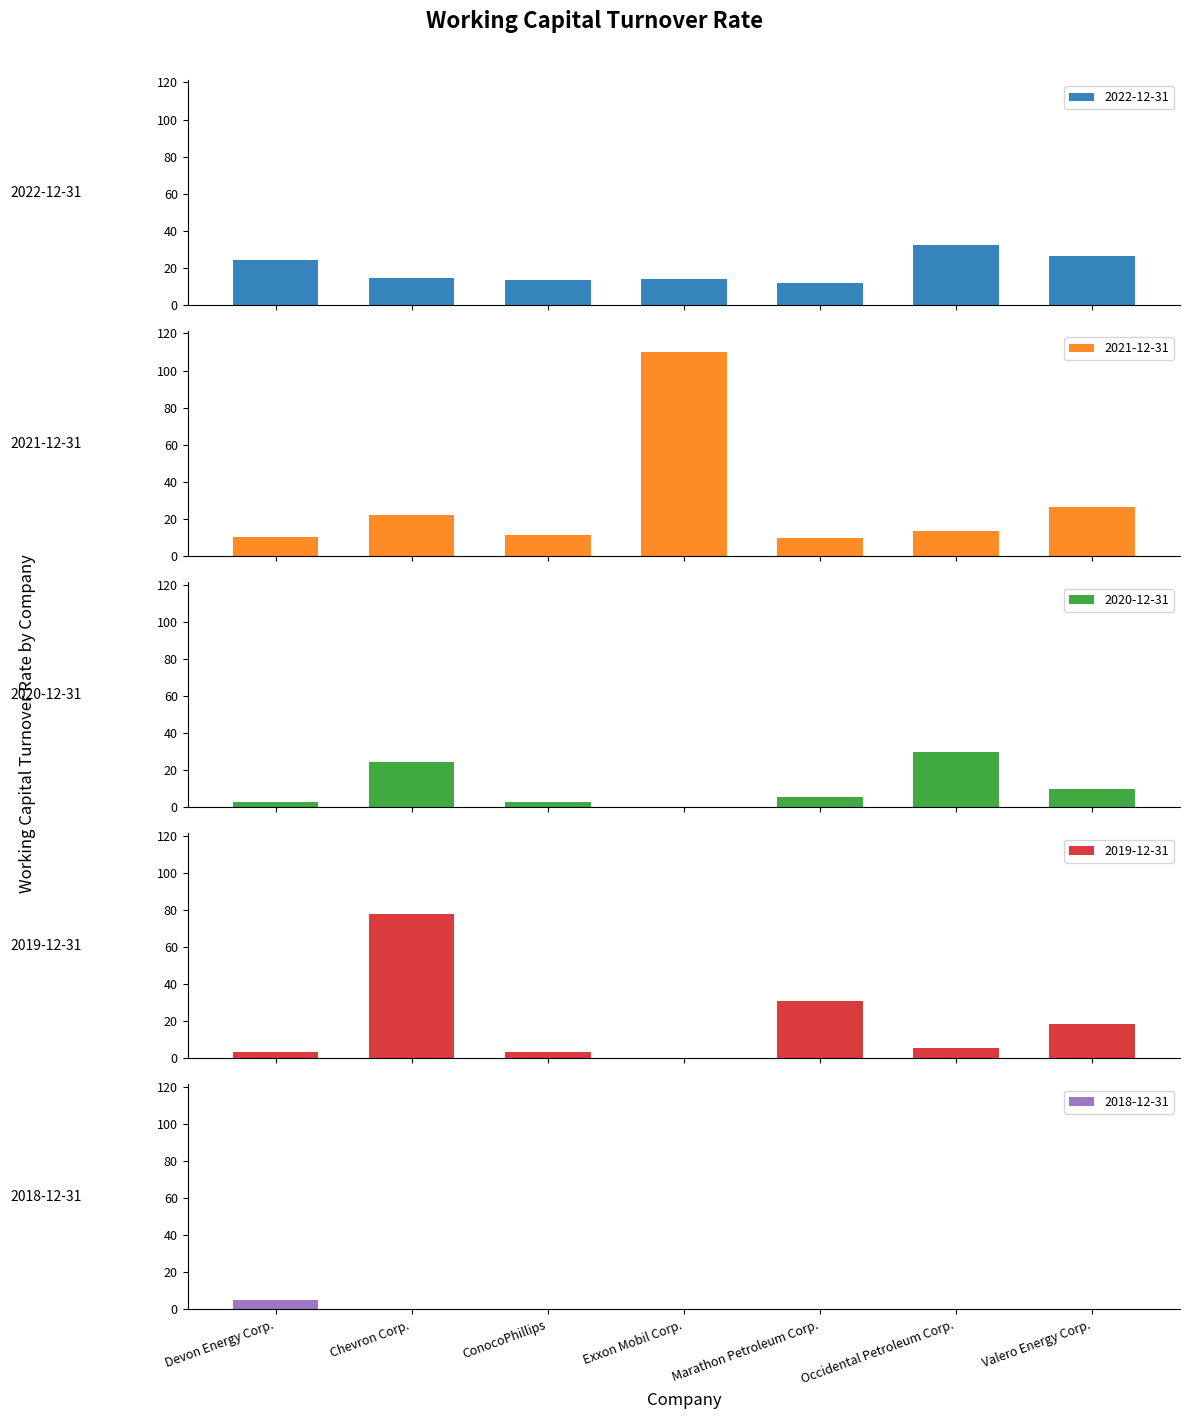

How many bars are there in total?

35